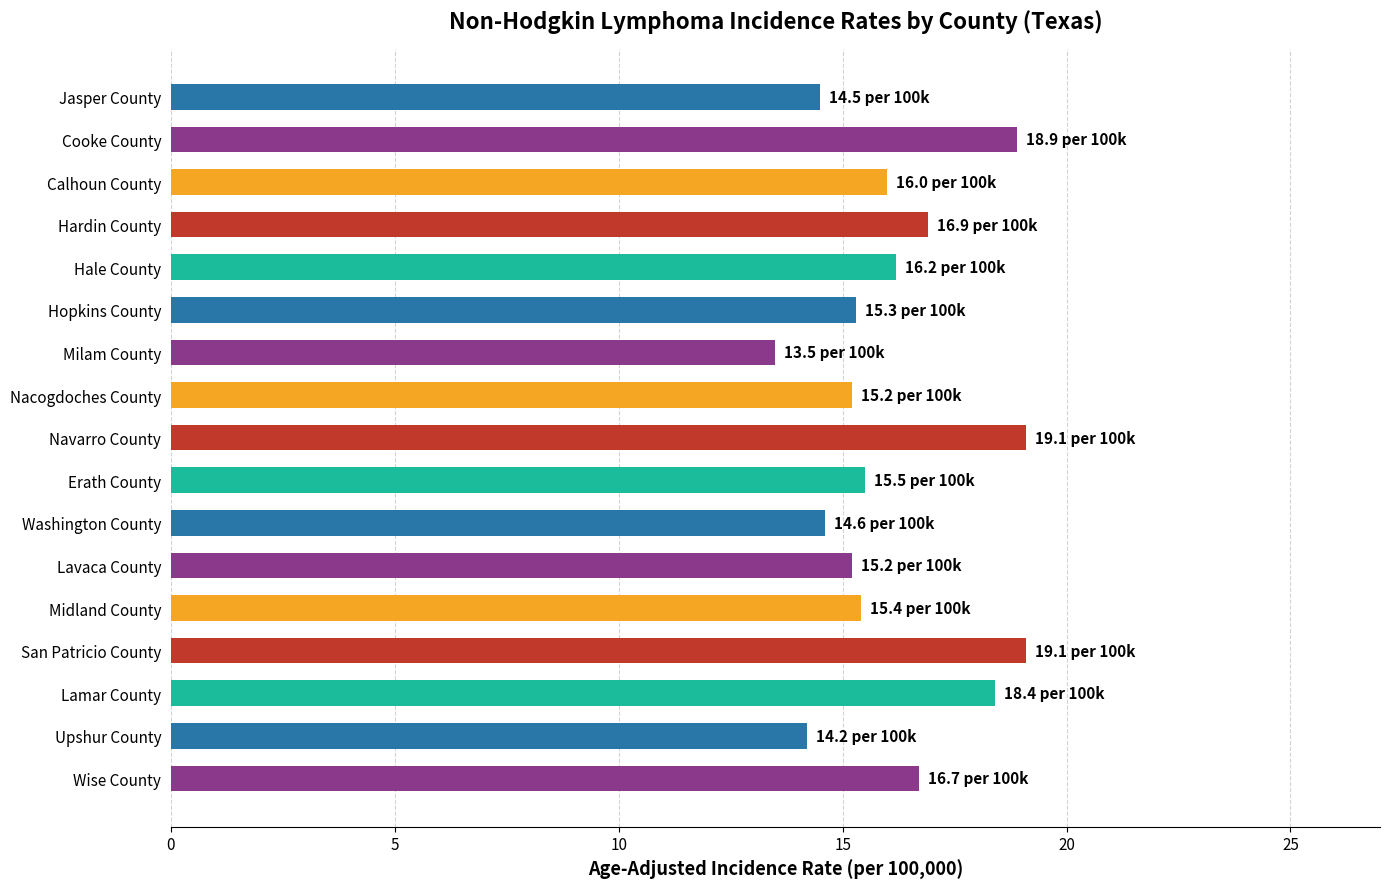

What is the change in value from Hopkins County to Milam County?

-1.8